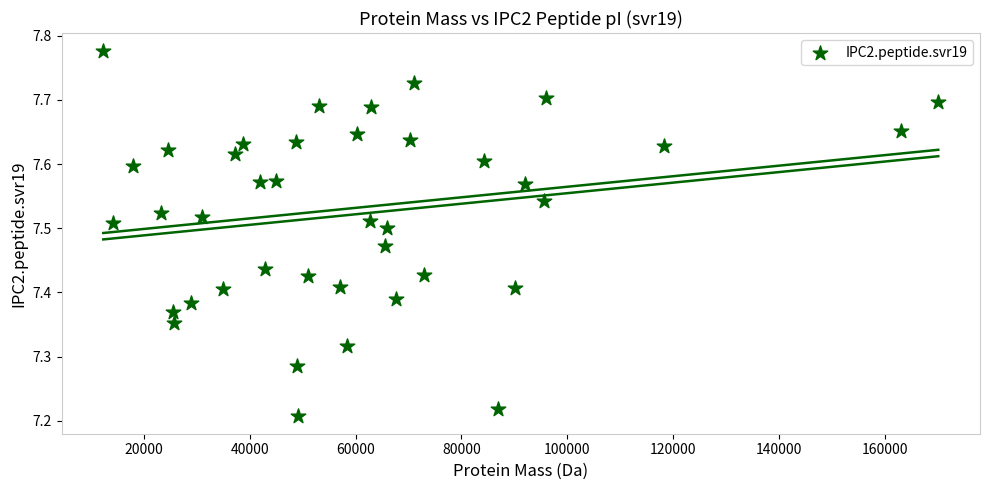

What is the range of X values (max minus min)?

157628.8